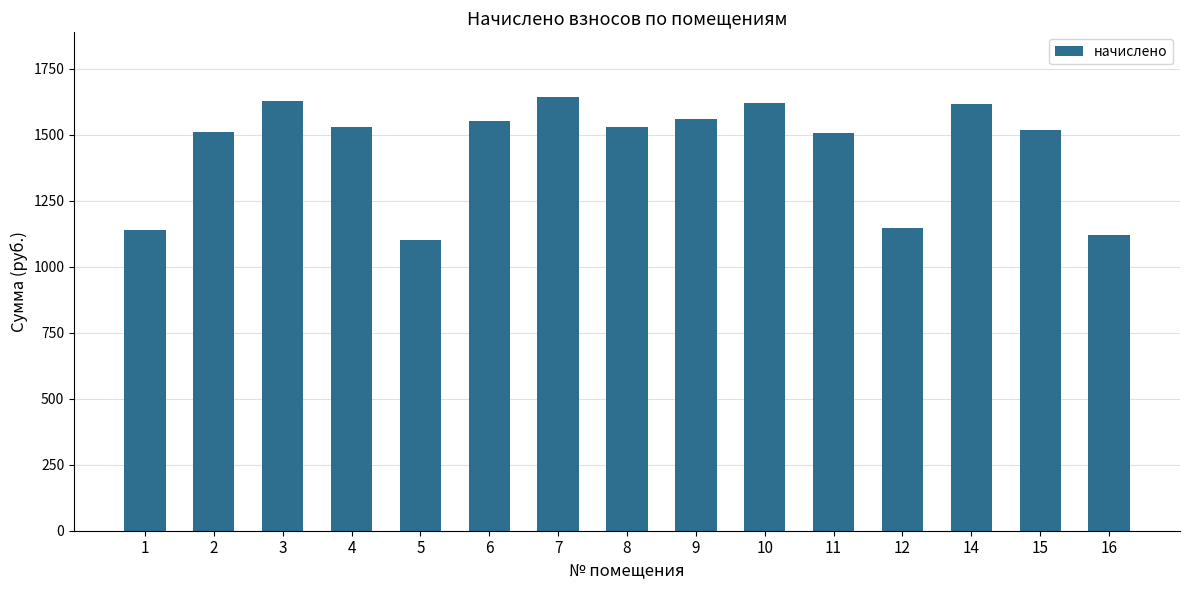

Approximately how many times larger is the value at 4 compared to 12?

1.3